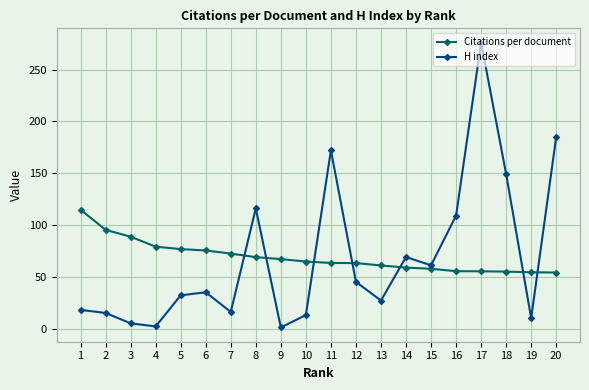

Between 17 and 20, which series saw the biggest shift?

H index